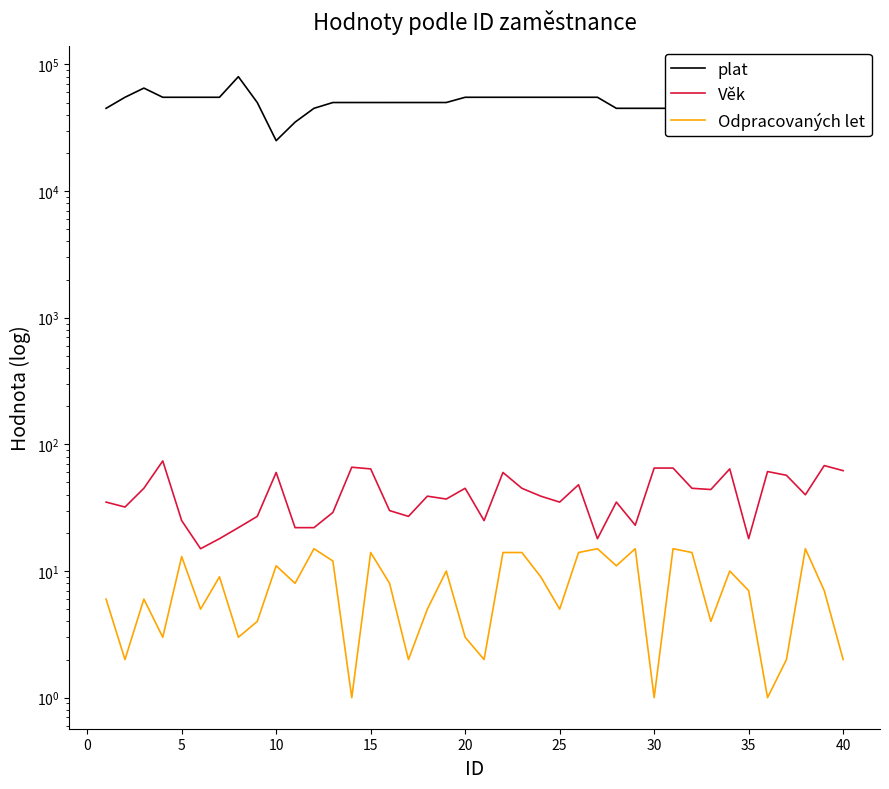

The Odpracovaných let series shows 2 at 20. True or false?

False